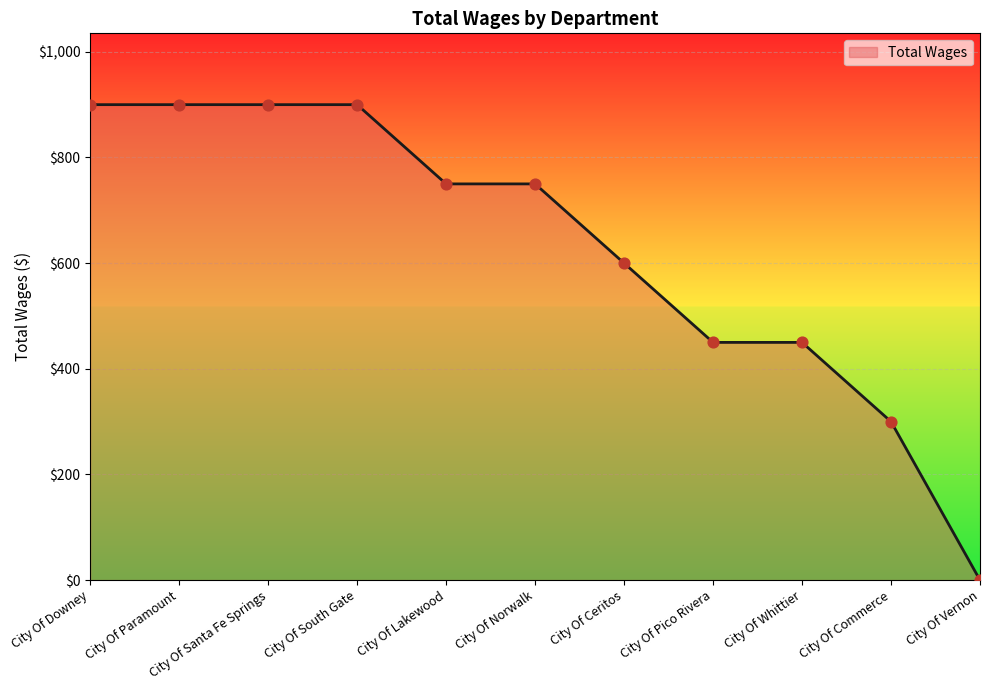

What is the change in value from City Of Paramount to City Of Lakewood?

-150